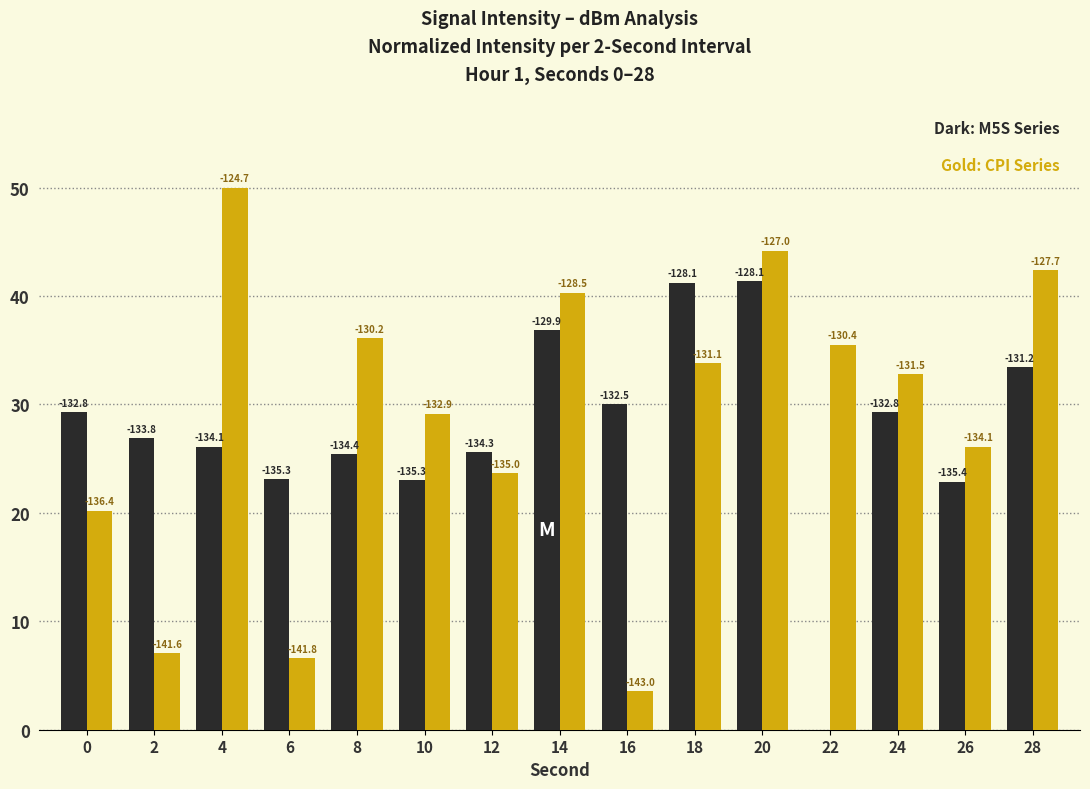

How many groups of bars are there?

15